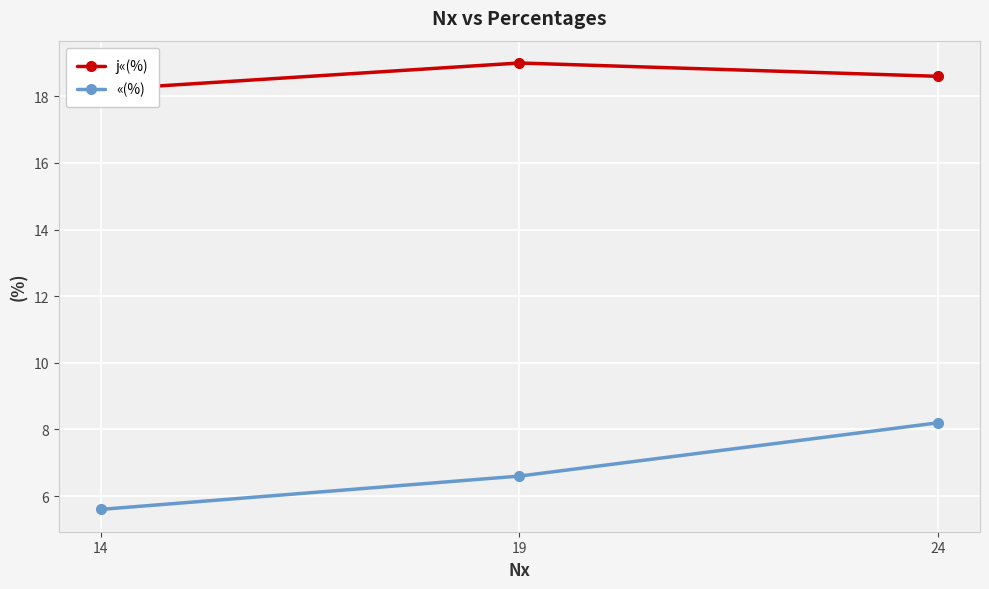

How many lines are shown in the chart?

2